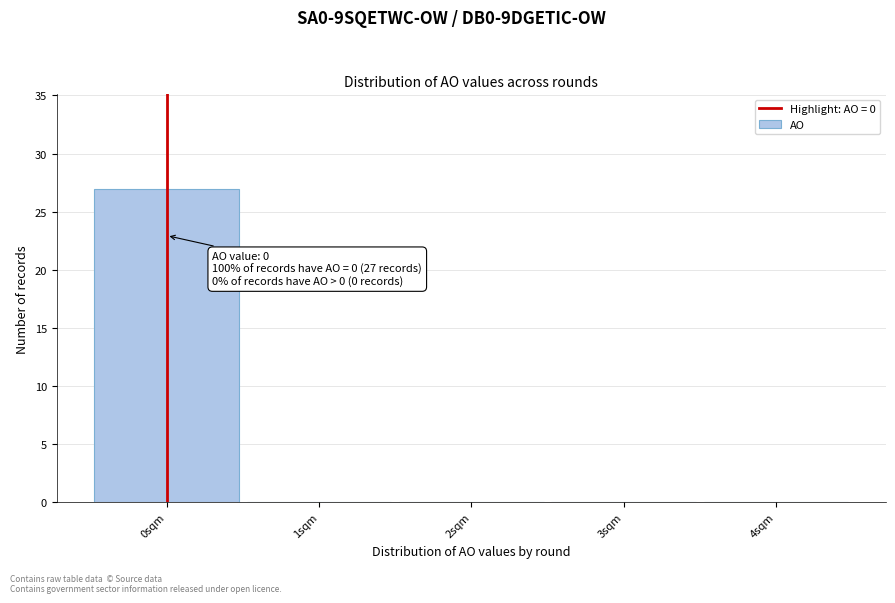

Over which range of the x-axis is the bar tallest?

-0.5 to 0.5